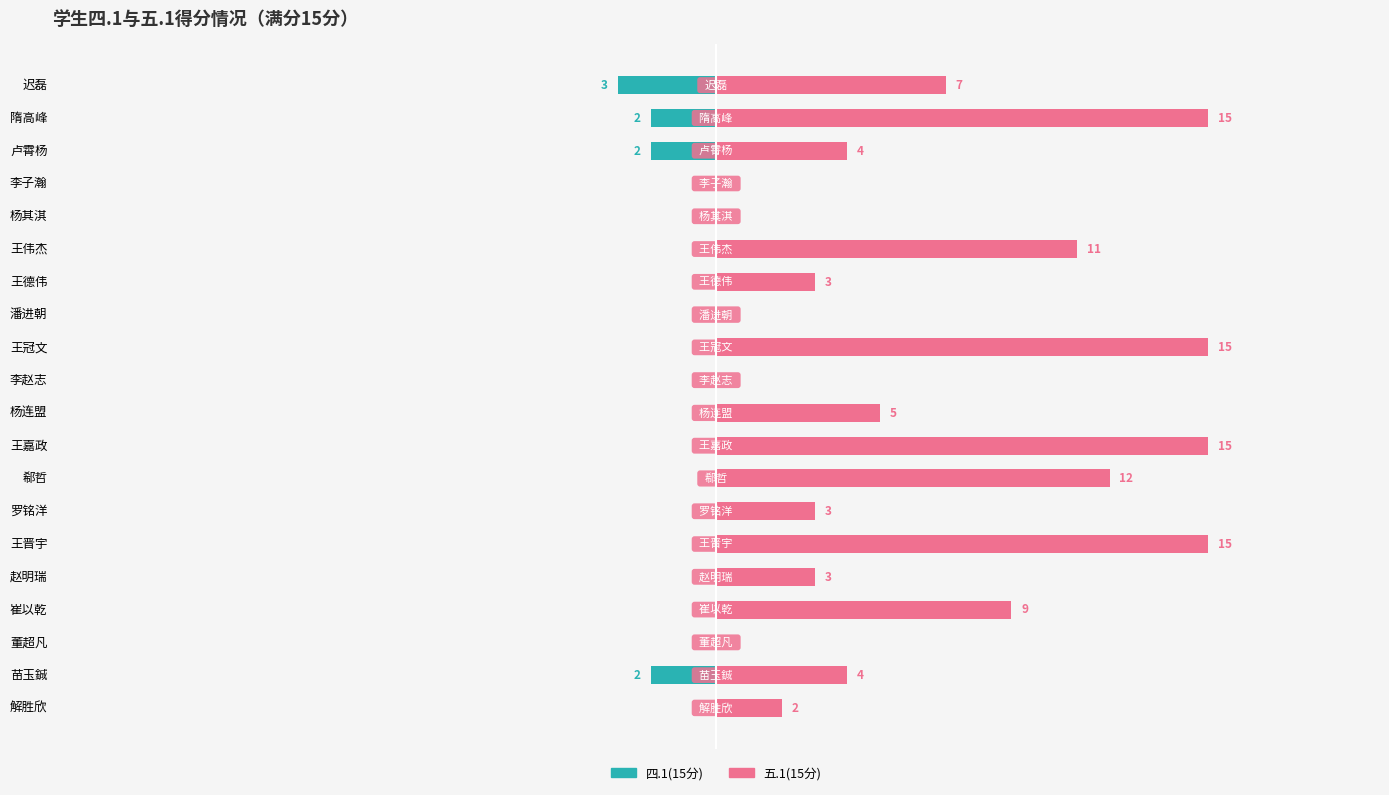

How many distinct data groups are displayed?

2